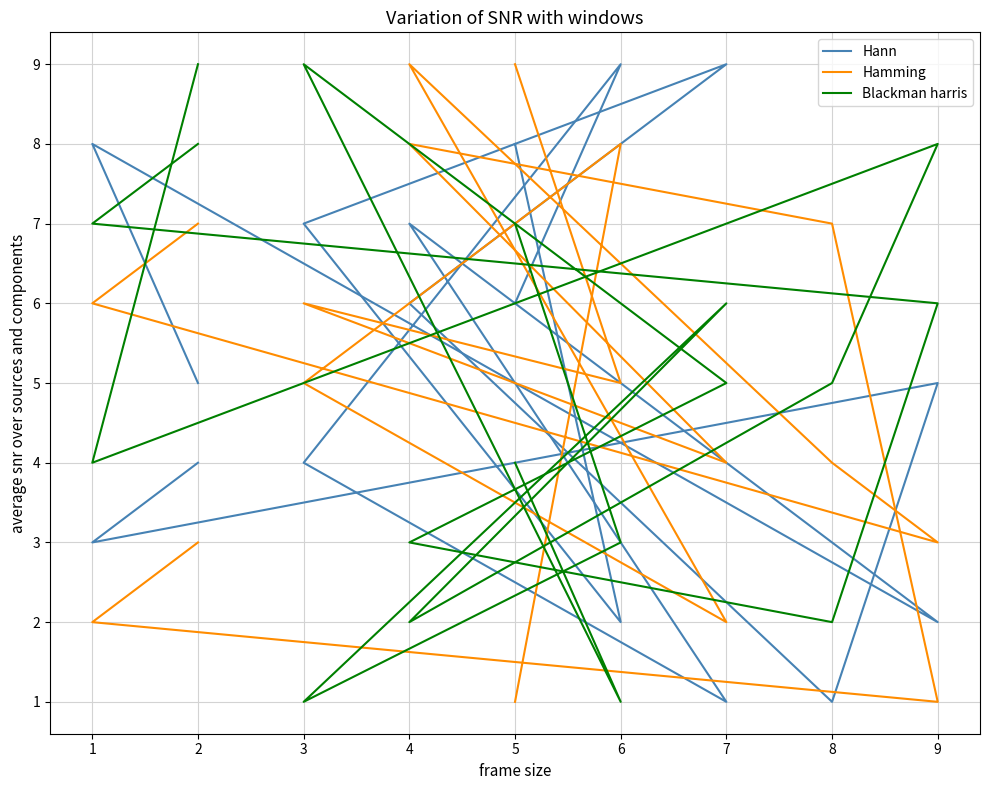

Count the number of categories in the chart.

9